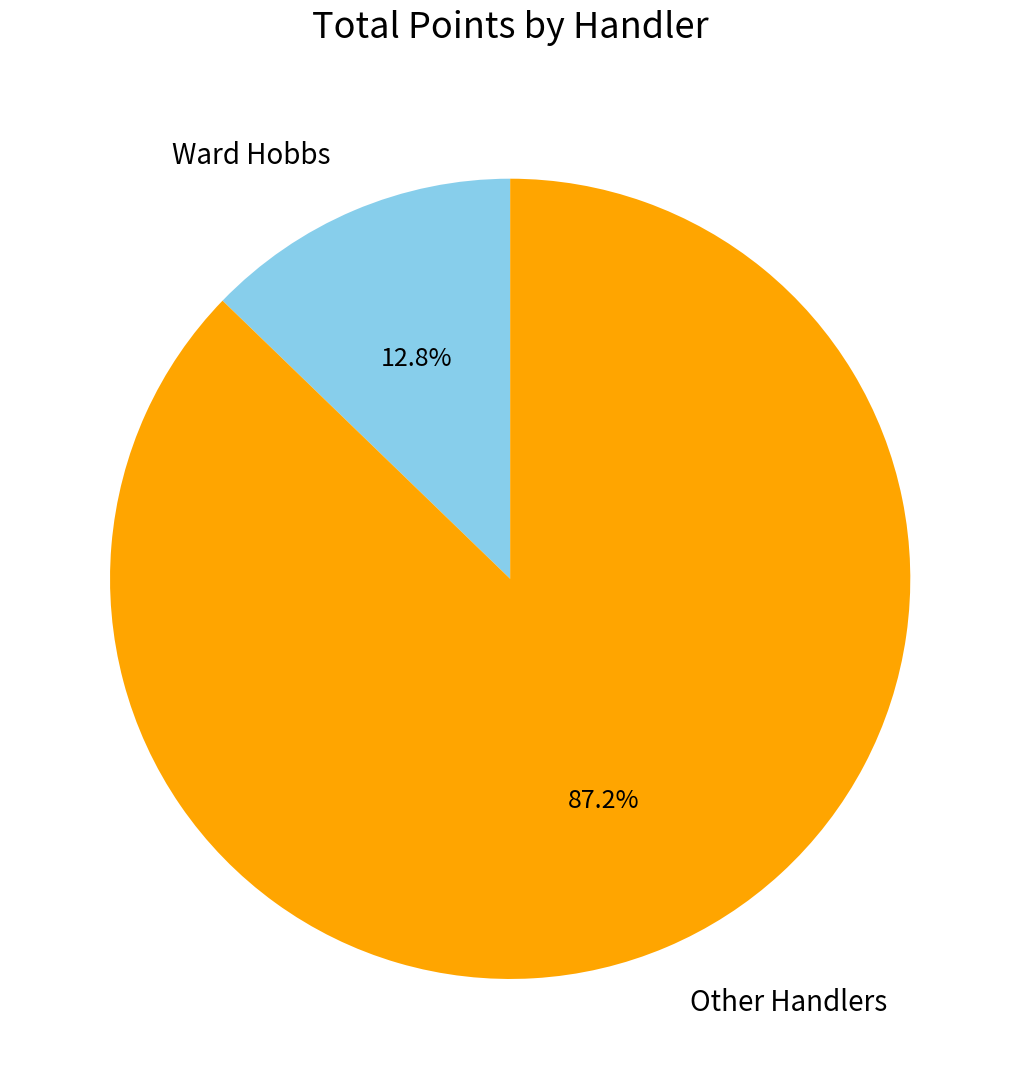

Rank the categories by value from lowest to highest.

Ward Hobbs, Other Handlers